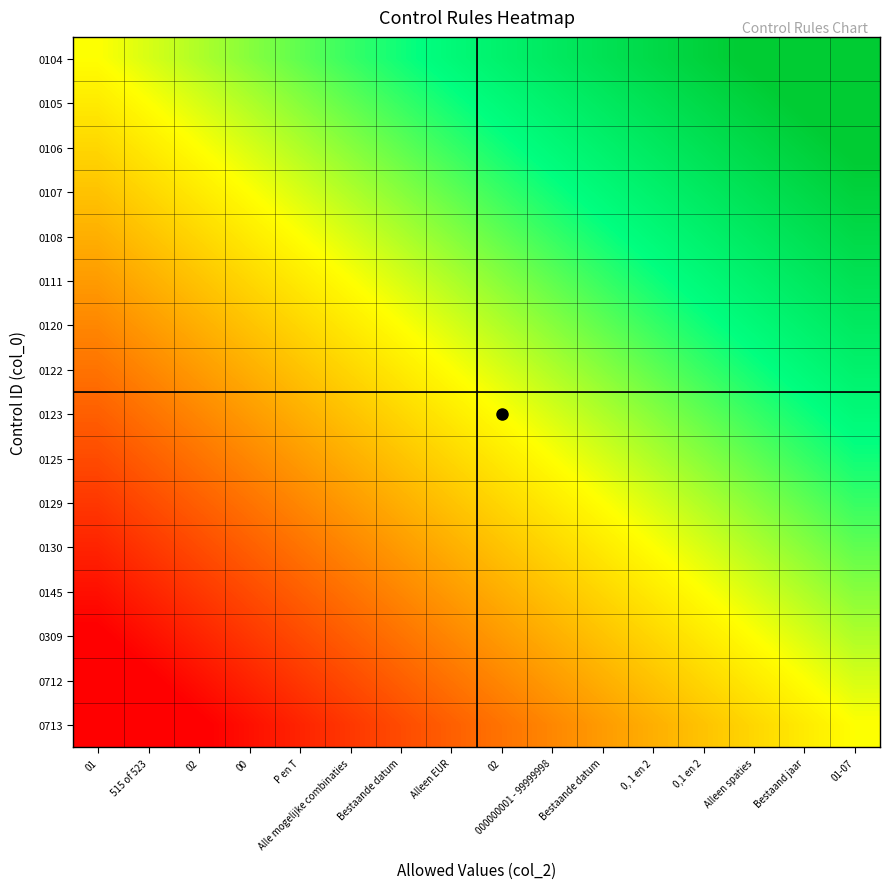

List the series in order of their peak value, highest first.

0104, 0105, 0106, 0107, 0108, 0111, 0120, 0122, 0123, 0125, 0129, 0130, 0145, 0309, 0712, 0713